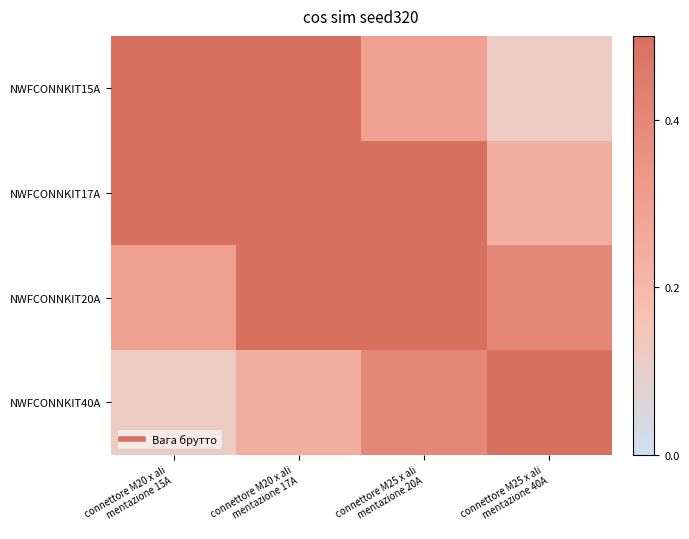

Which has a higher value, connettore M20 x ali
mentazione 15A or connettore M20 x ali
mentazione 17A?

connettore M20 x ali
mentazione 15A